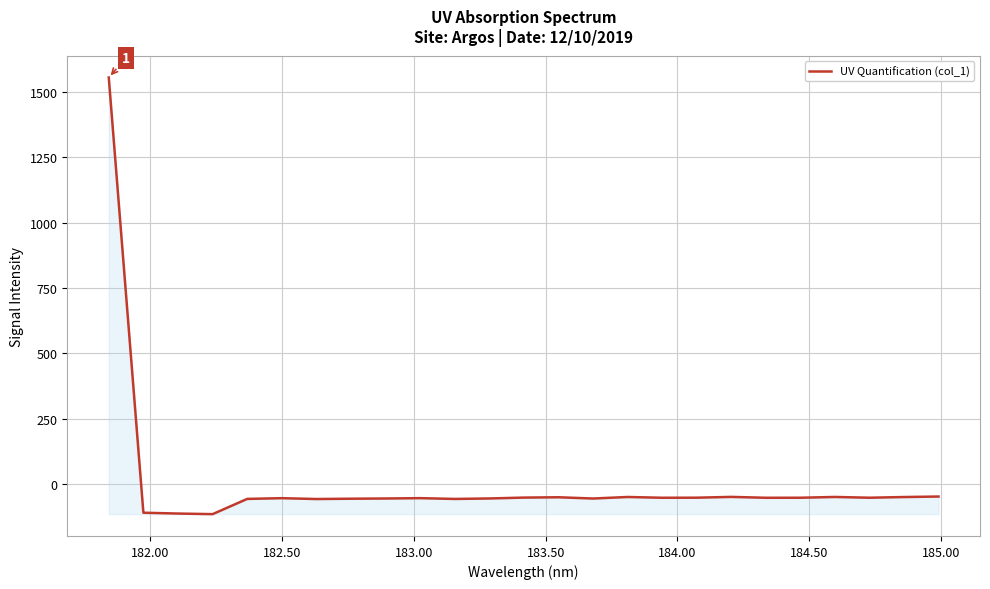

What is the difference between the maximum and minimum values?

1670.9